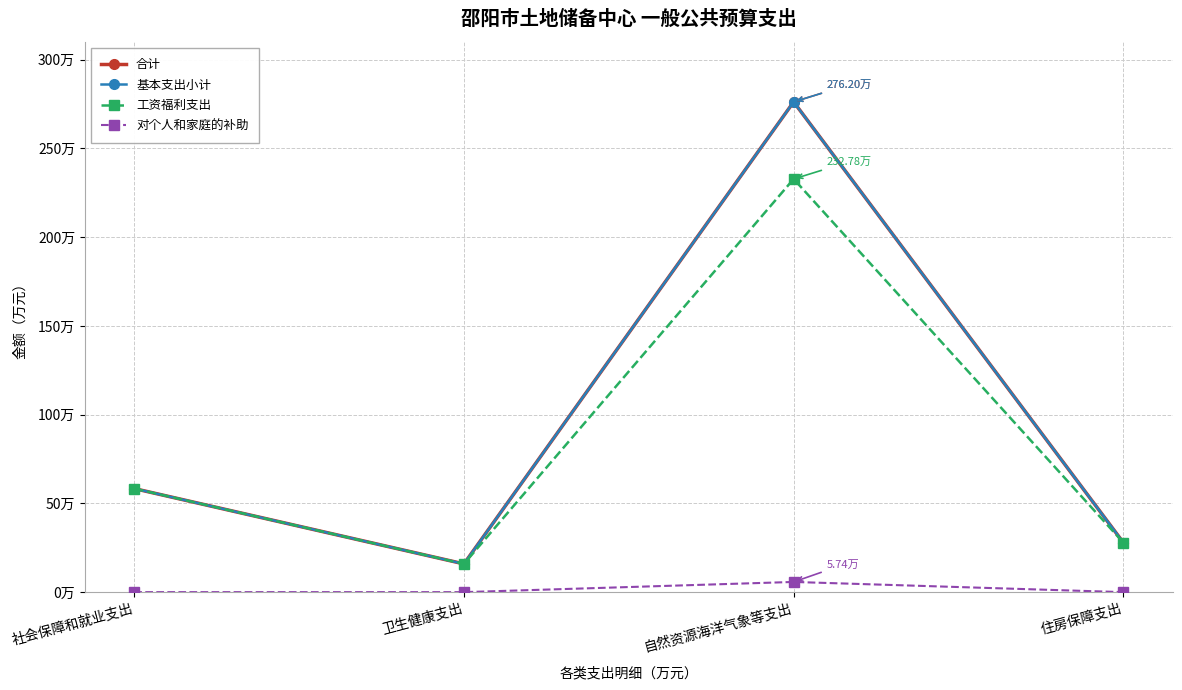

The value of 对个人和家庭的补助 at 自然资源海洋气象等支出 is 5.7. True or false?

True